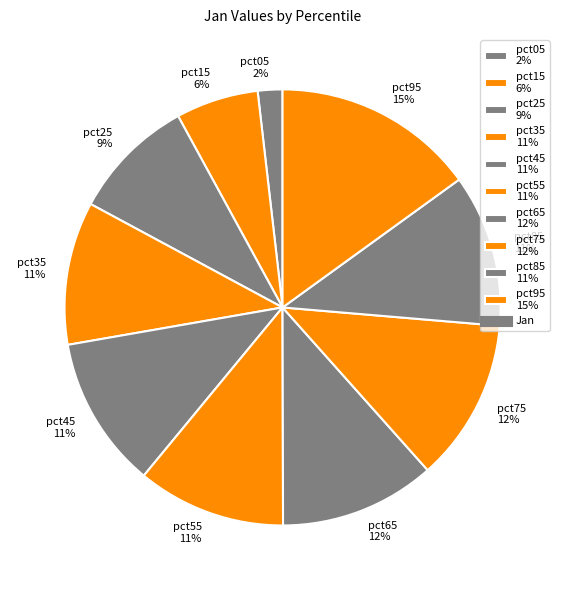

To the nearest percent, what is the difference between the largest and smallest slice percentages?

13%